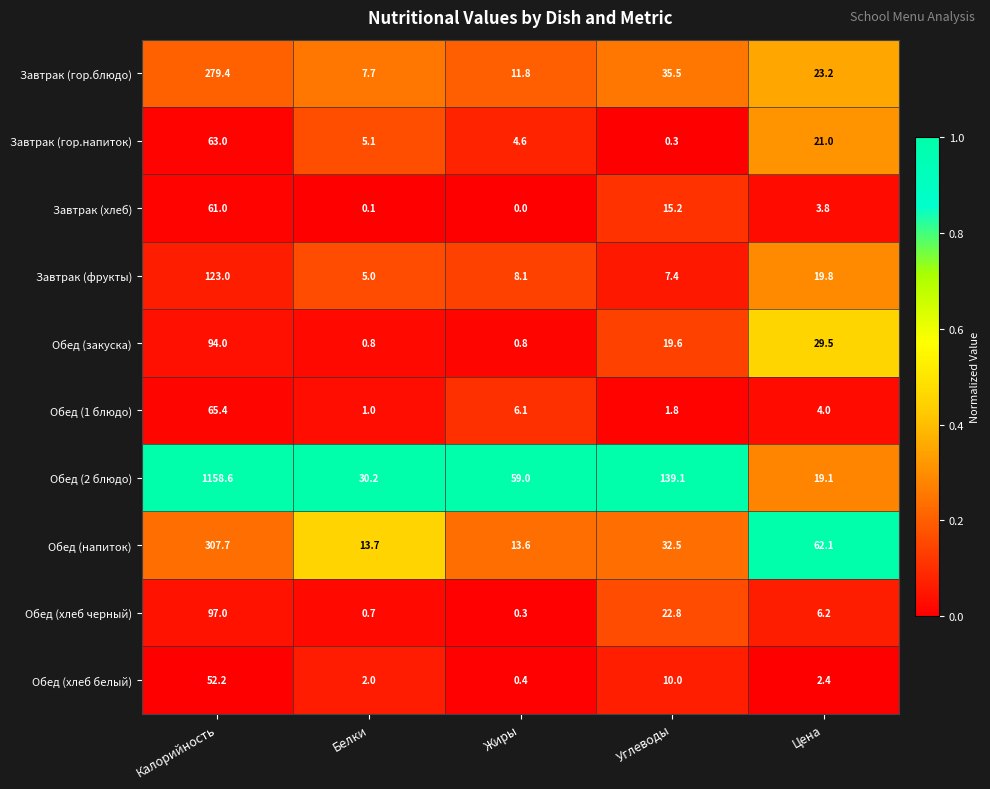

What is the difference between the second highest and second lowest values in the Завтрак (фрукты) series?

12.4